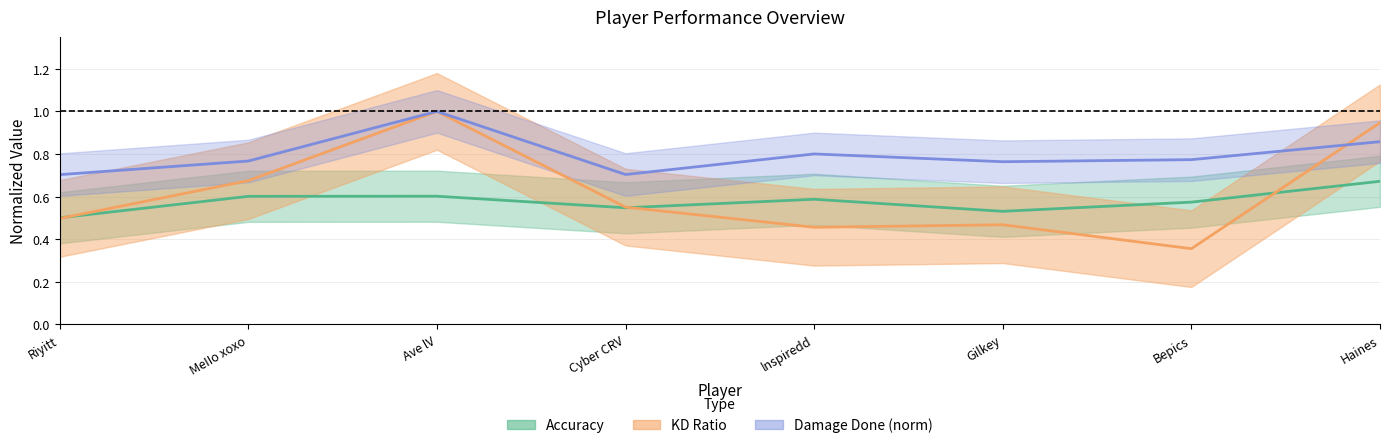

Where is the first local minimum for KD?

lnspiredd